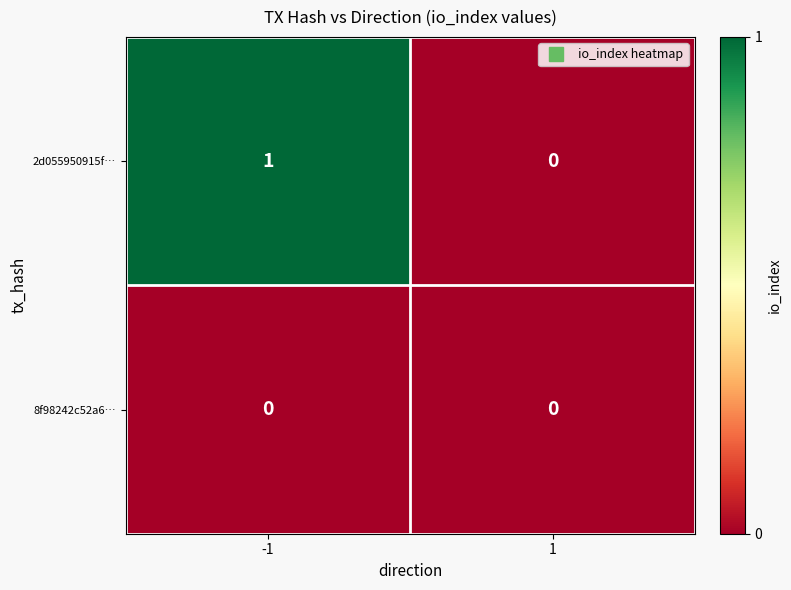

Reading right to left, list all the values displayed in this chart.

2d055950915f…: 0	1
8f98242c52a6…: 0	0